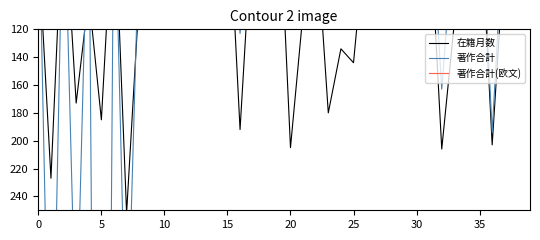

What is the maximum value shown in the chart?

1210